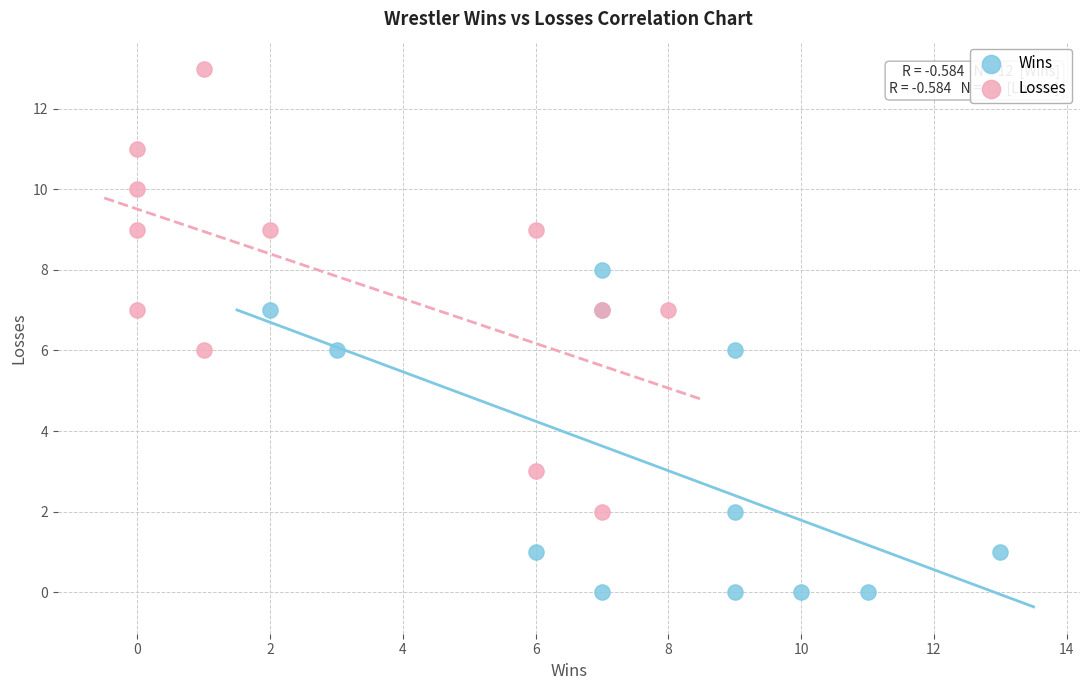

Which series has the largest Y range (max minus min)?

Losses